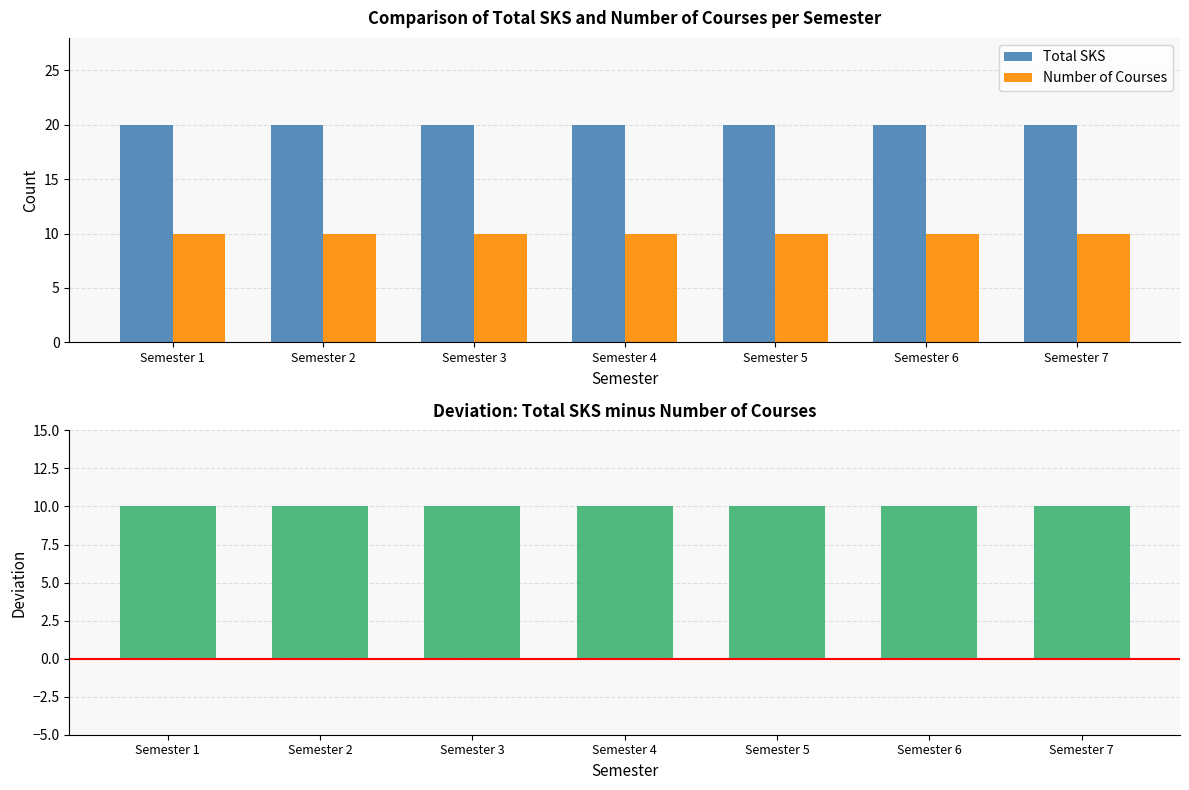

Is it true that Total SKS equals 20 at Semester 4?

True